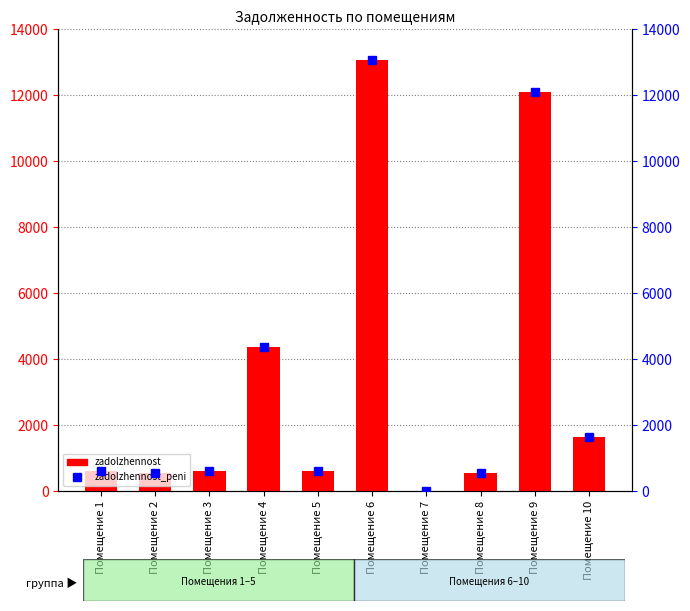

Where does the zadolzhennost_peni series first go above 609?

Помещение 1